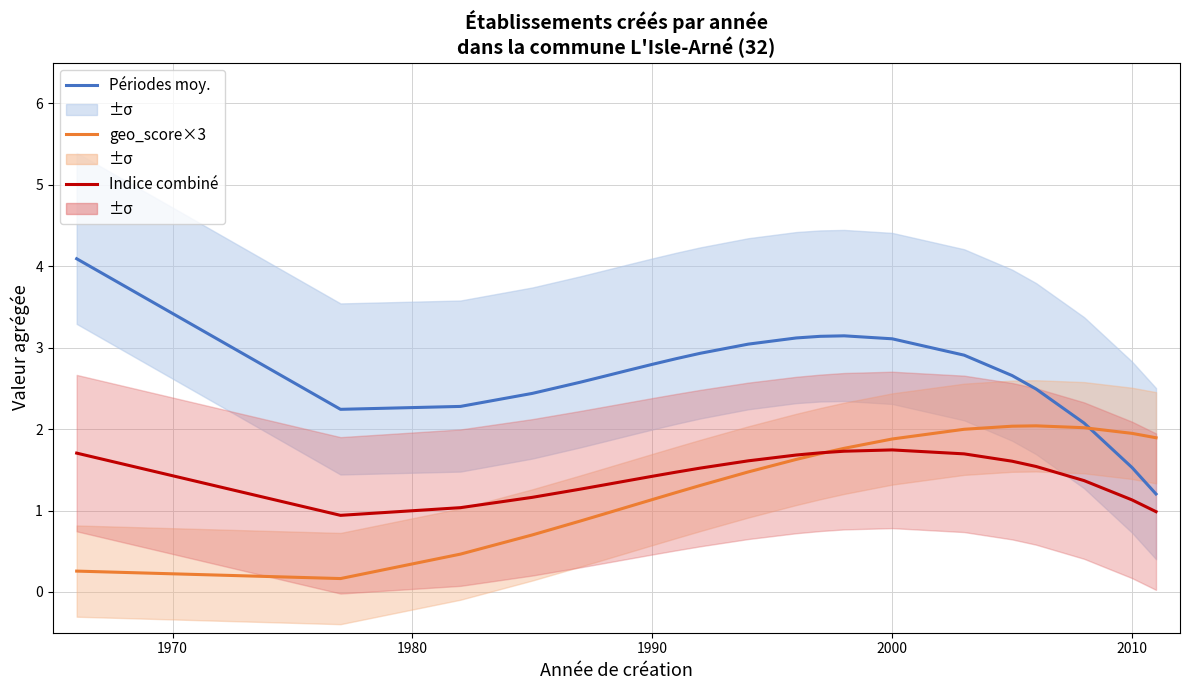

Is this an area chart (filled region under the line)?

No